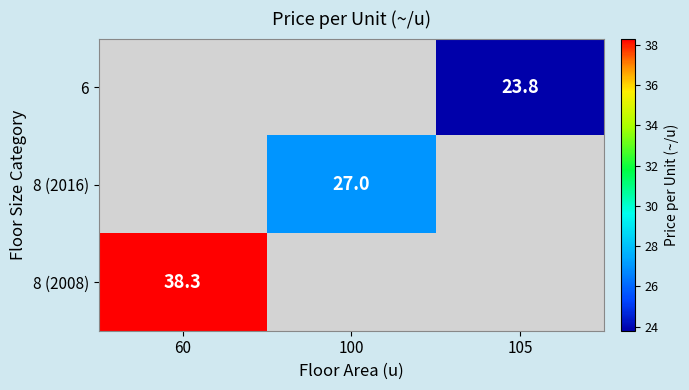

Is the value of 8 (2016) at 100 greater than the value of 6 at 105?

Yes